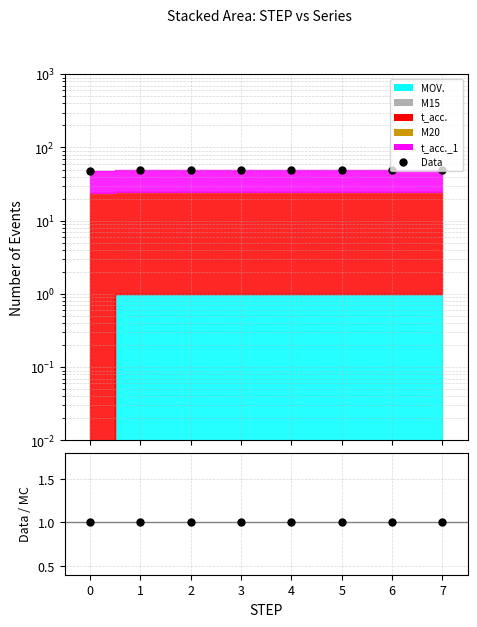

Between 2 and 5, which is larger?

2